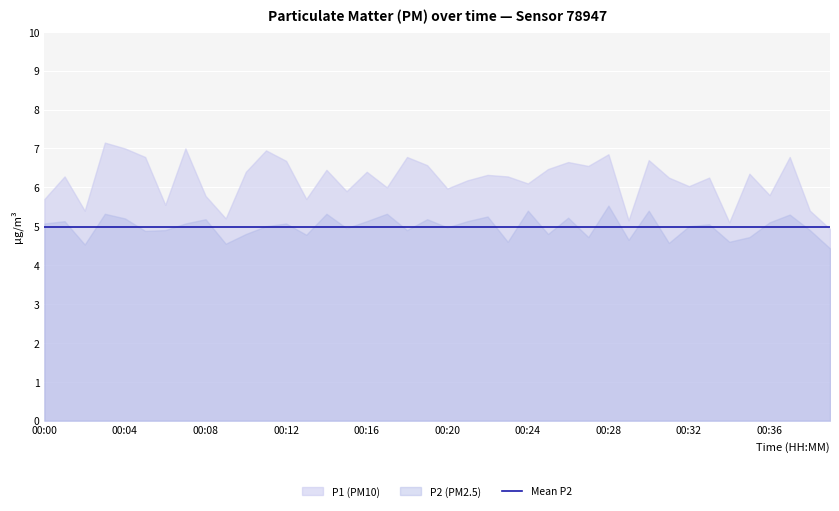

Which series has the largest range (max minus min)?

P1